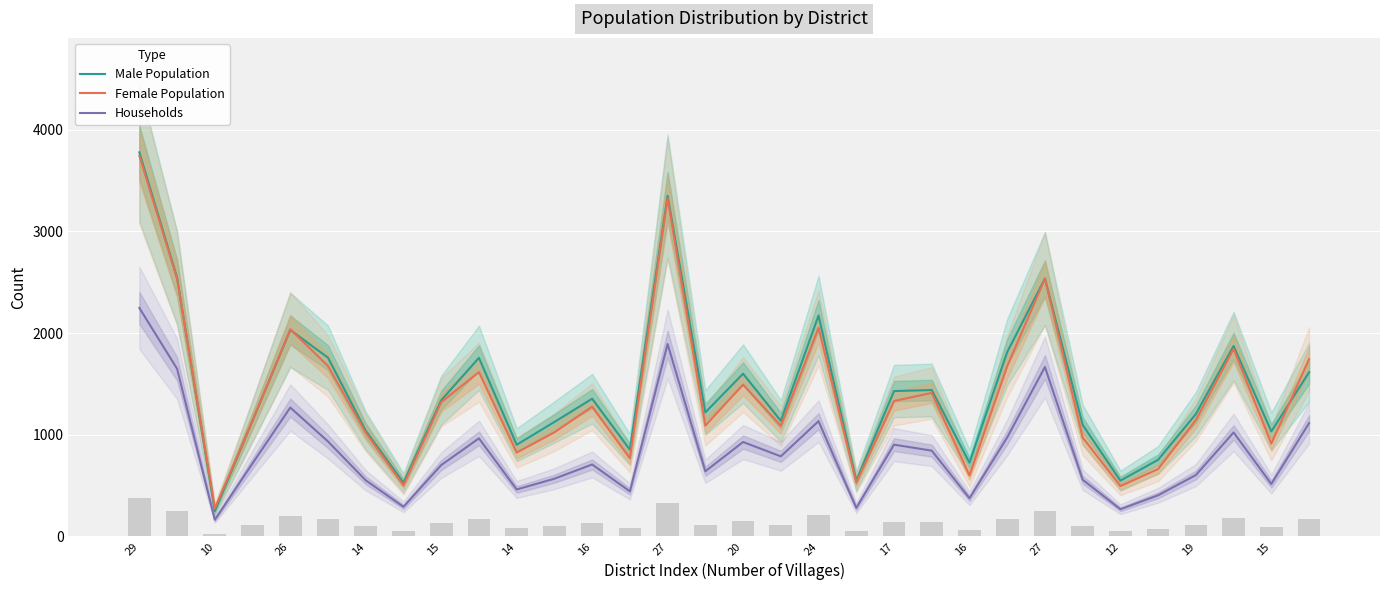

What is the difference between the Female Population values at 21 and 14?

272